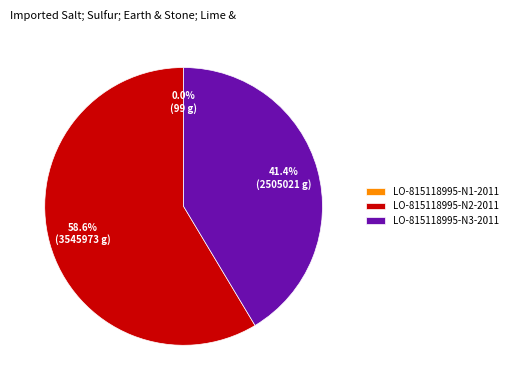

To the nearest percent, what is the difference between the largest and smallest slice percentages?

59%